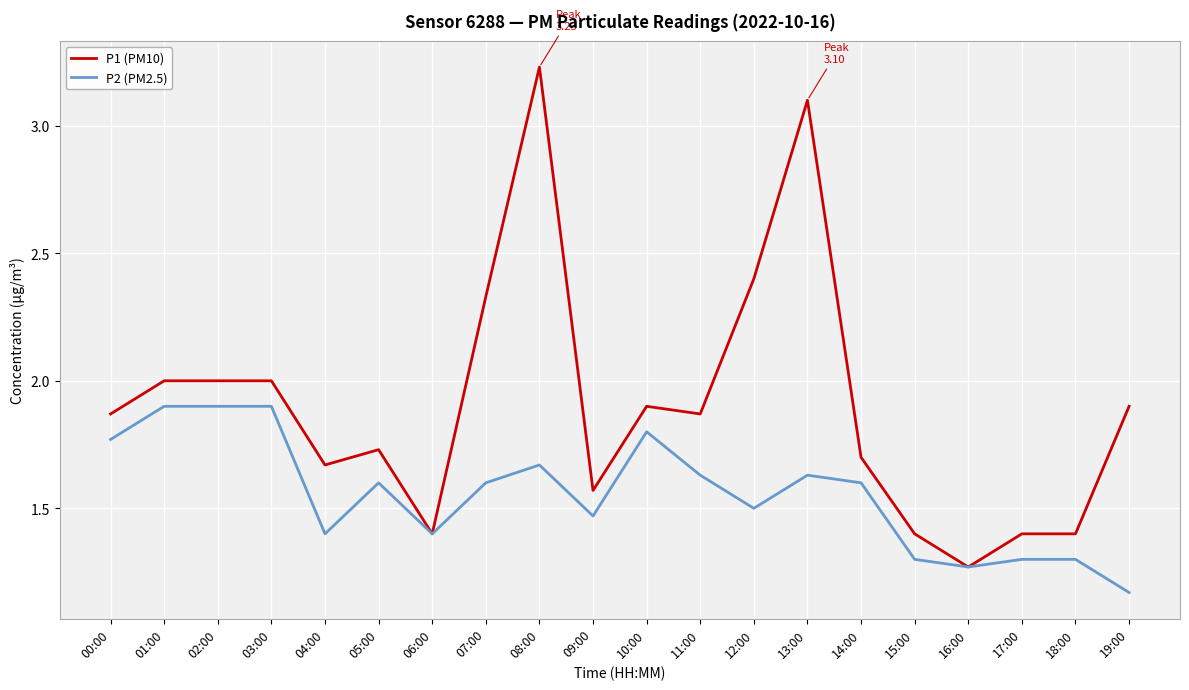

Which category has the lowest value in the P2 (PM2.5) series?

19:00